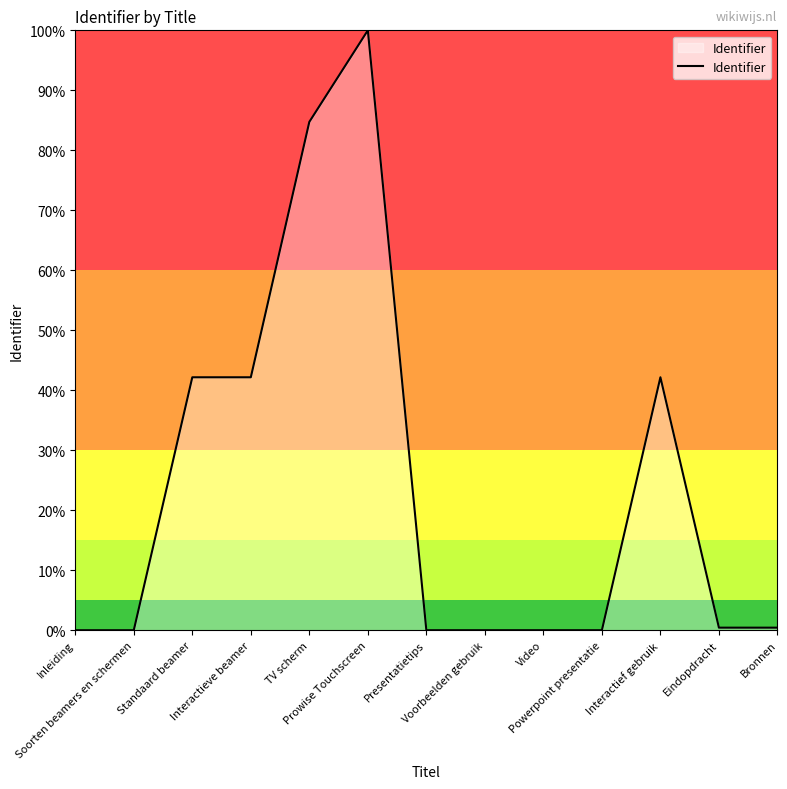

Does the chart have visible grid lines?

No